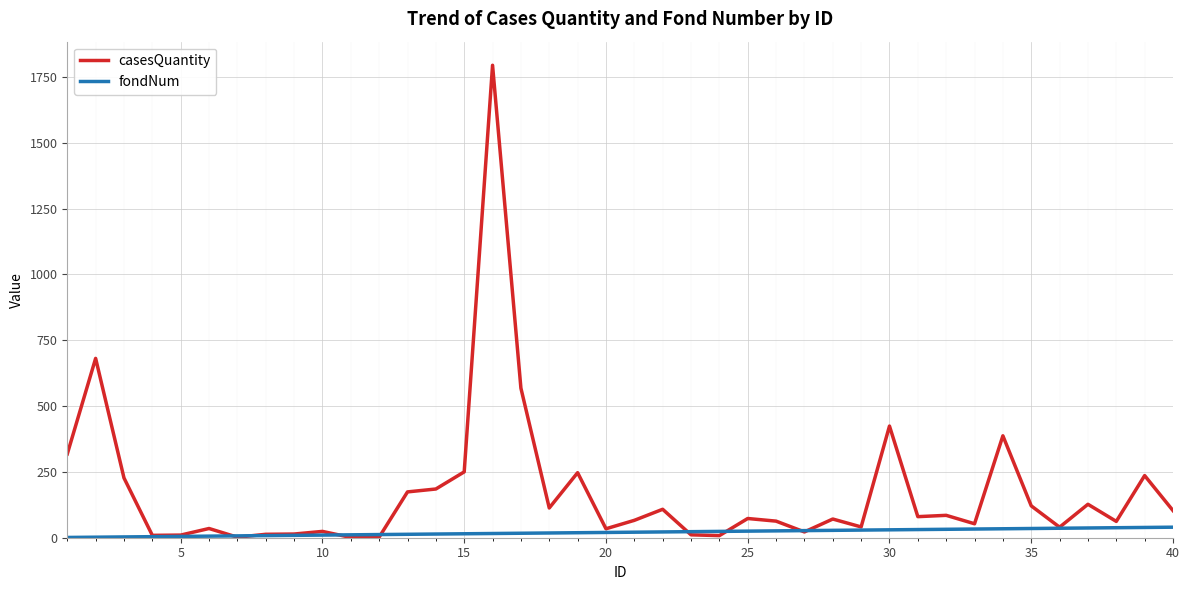

List the series in order of their overall mean, highest first.

casesQuantity, fondNum